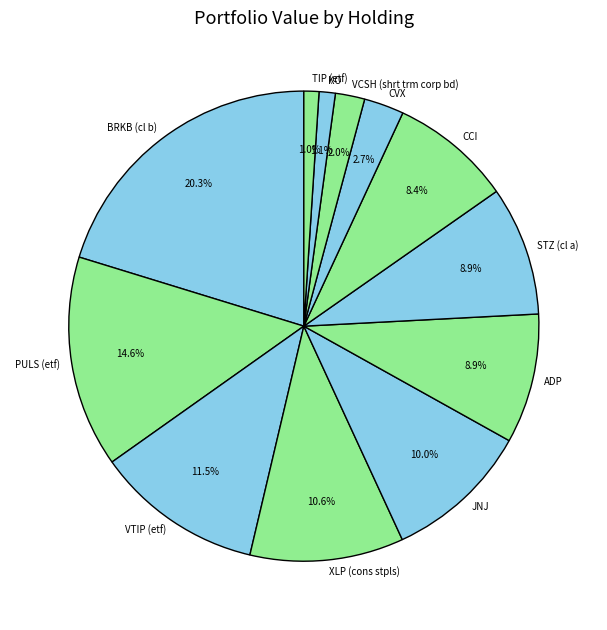

Which category has the biggest portion of the pie?

BRKB (cl b)